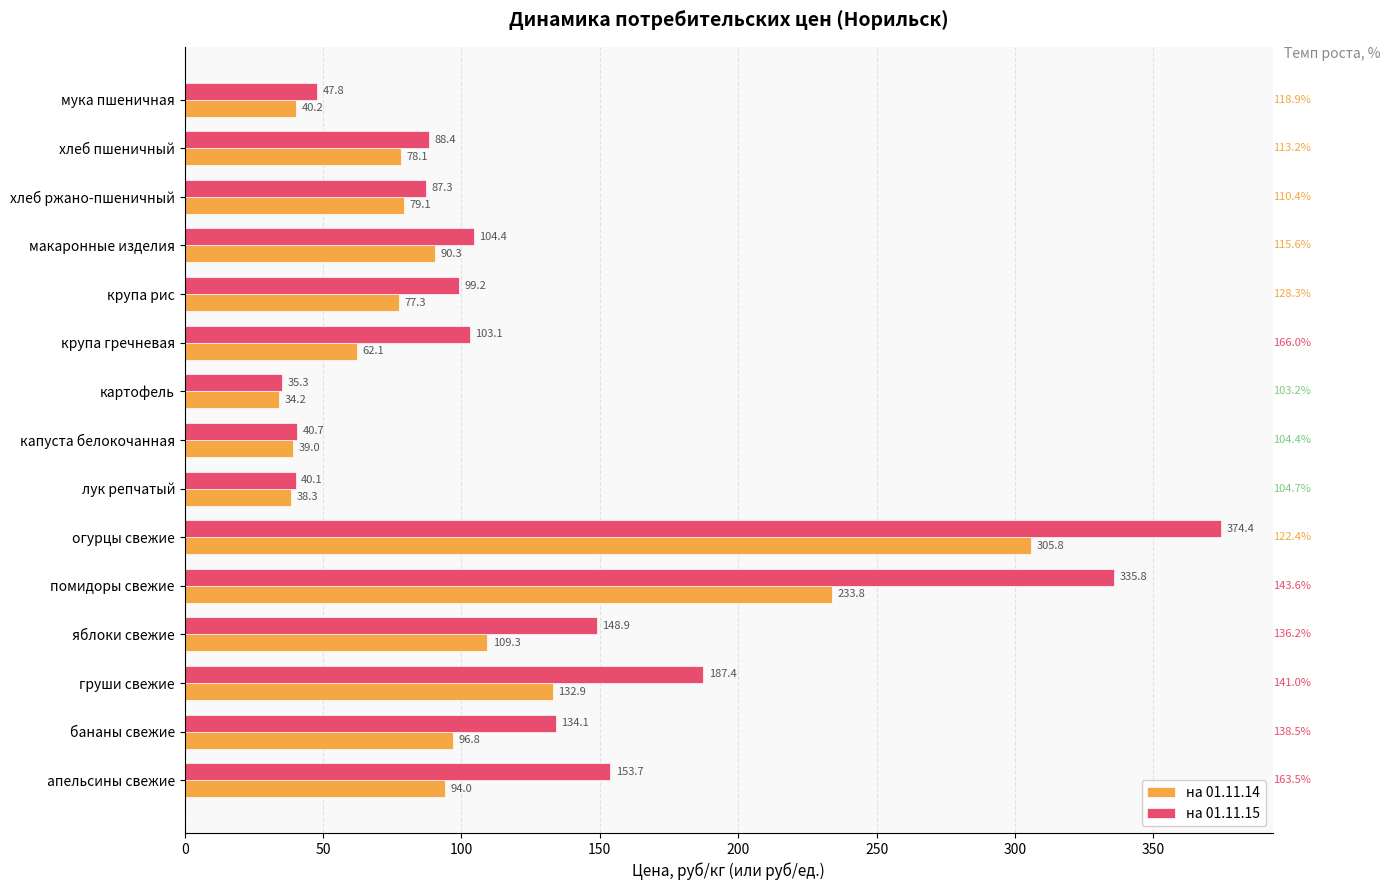

Rank the categories by на 01.11.14 value from lowest to highest.

картофель, лук репчатый, капуста белокочанная, мука пшеничная, крупа гречневая, крупа рис, хлеб пшеничный, хлеб ржано-пшеничный, макаронные изделия, апельсины свежие, бананы свежие, яблоки свежие, груши свежие, помидоры свежие, огурцы свежие